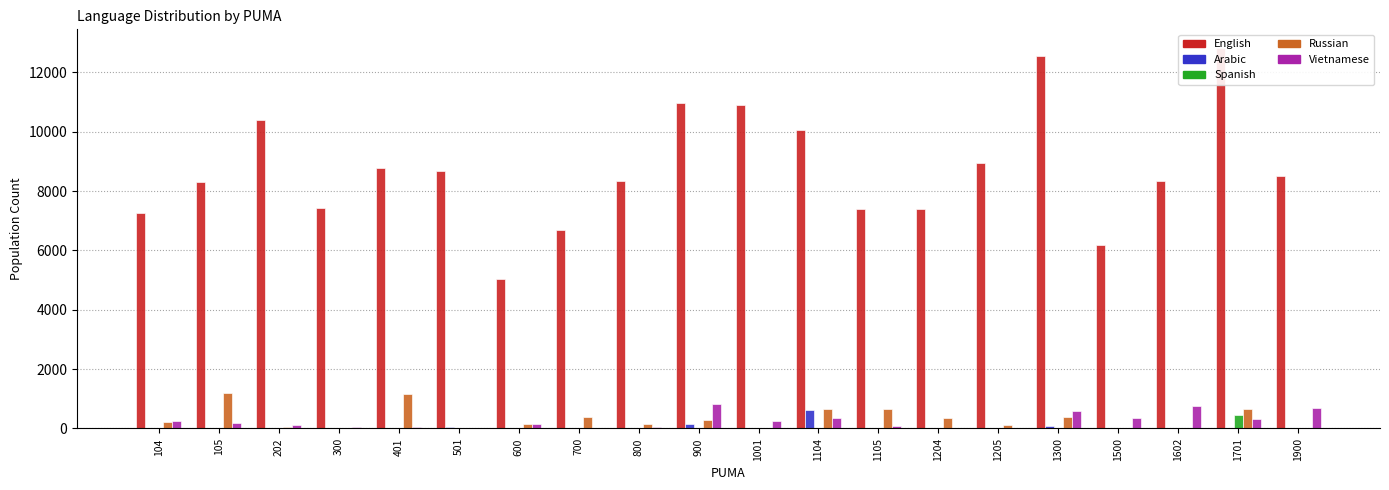

At which category does the chart reach its peak across all series?

1701